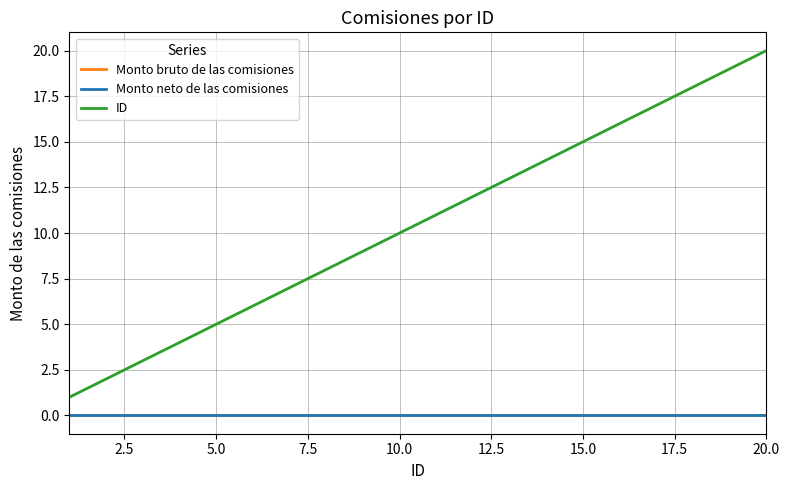

Is this an area chart (filled region under the line)?

No